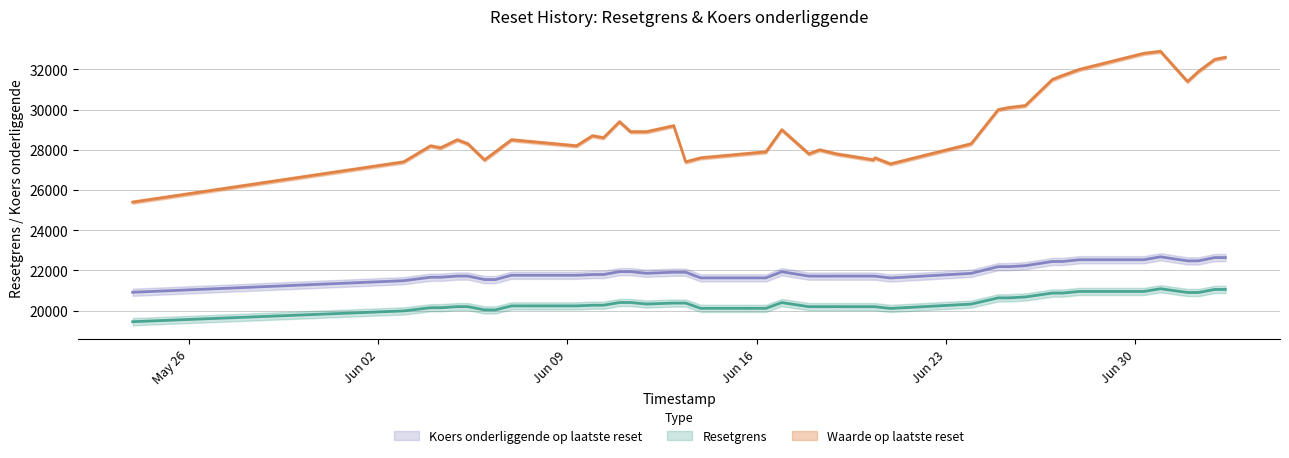

True or false: Resetgrens has more than 1 interior local peaks.

True